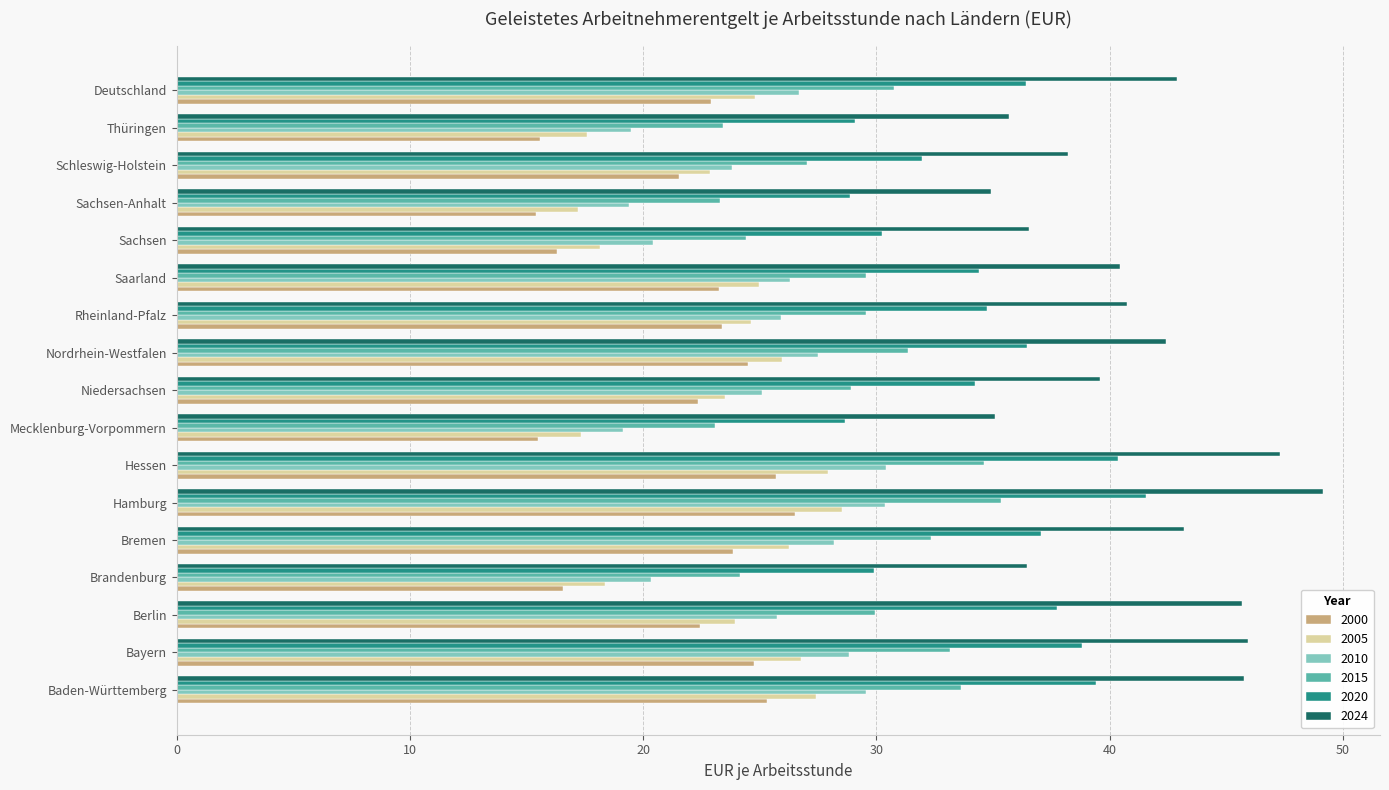

What value does the 2024 series have at Deutschland?

42.9